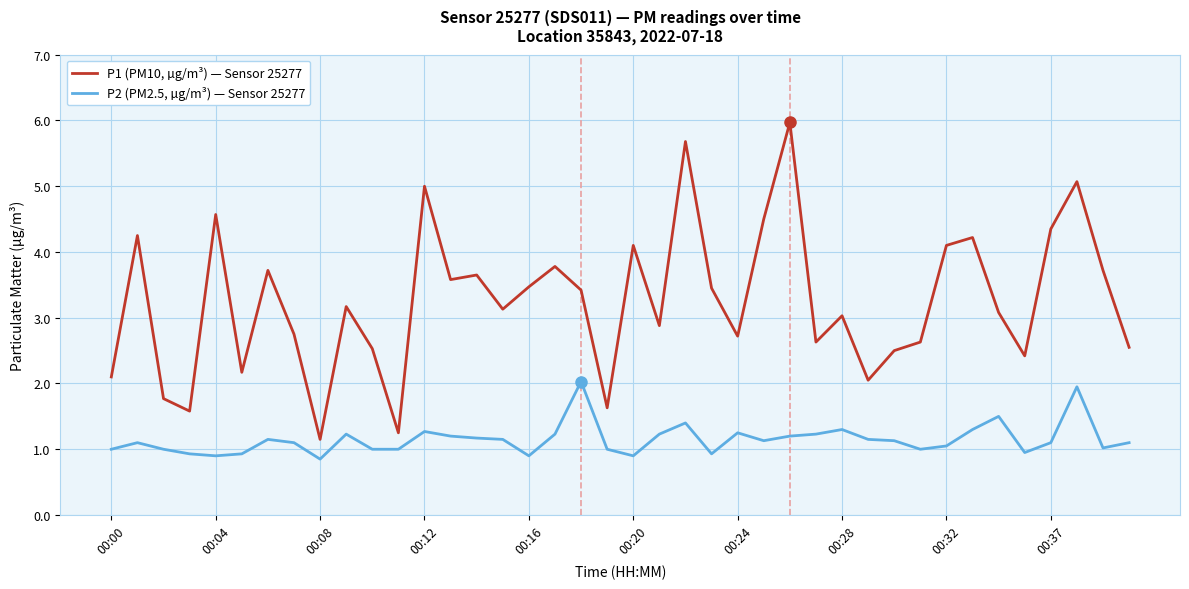

Rank the series by their maximum value, from lowest to highest.

P2 (PM2.5, µg/m³) — Sensor 25277, P1 (PM10, µg/m³) — Sensor 25277